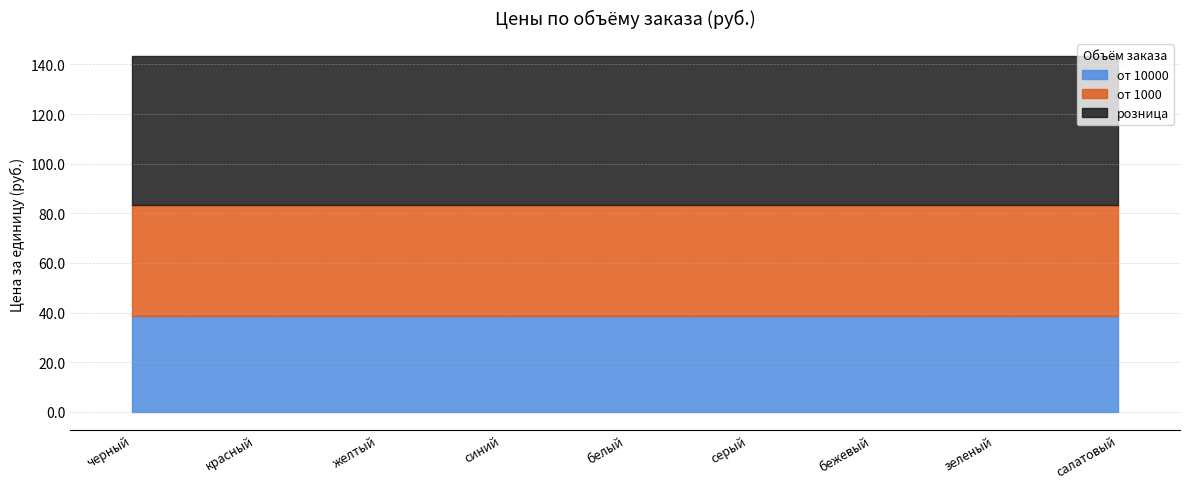

Reading left to right, transcribe all the data shown in this chart.

от 10000: 38.8	38.8	38.8	38.8	38.8	38.8	38.8	38.8	38.8
от 1000: 44.6	44.6	44.6	44.6	44.6	44.6	44.6	44.6	44.6
розница: 60.0	60.0	60.0	60.0	60.0	60.0	60.0	60.0	60.0